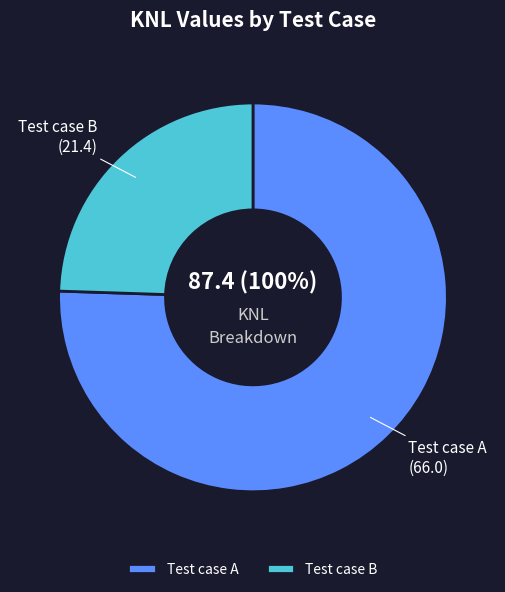

To the nearest percent, what percentage of the pie is Test case B?

24%